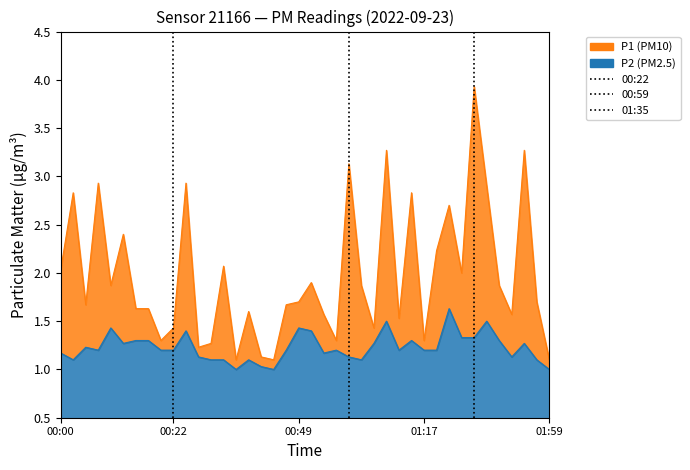

What is the maximum value for 00:59?

1